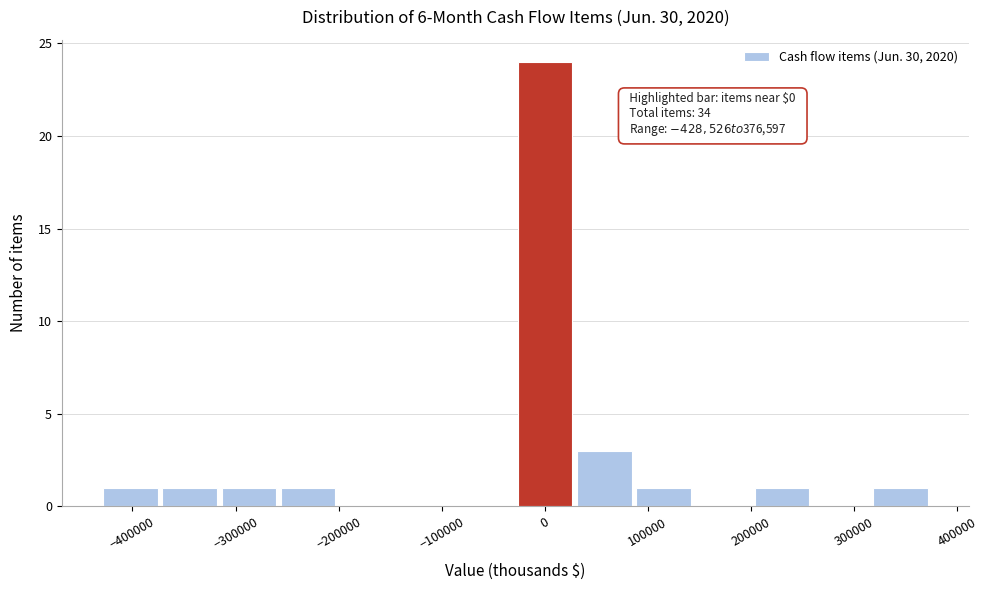

Which range on the x-axis has the tallest bar?

-30000 to 30000